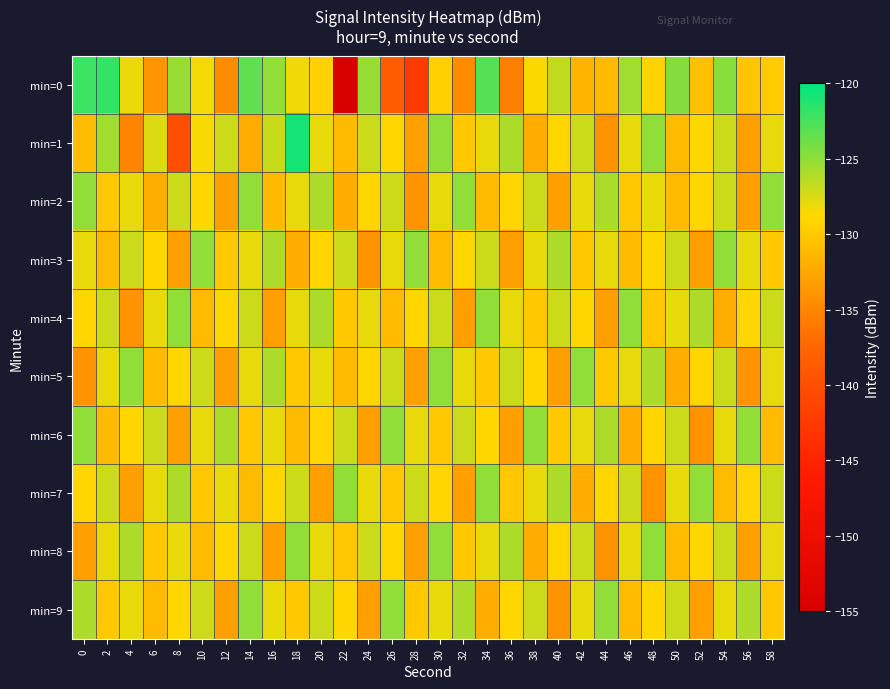

What is the minimum value shown in the chart?

-154.7